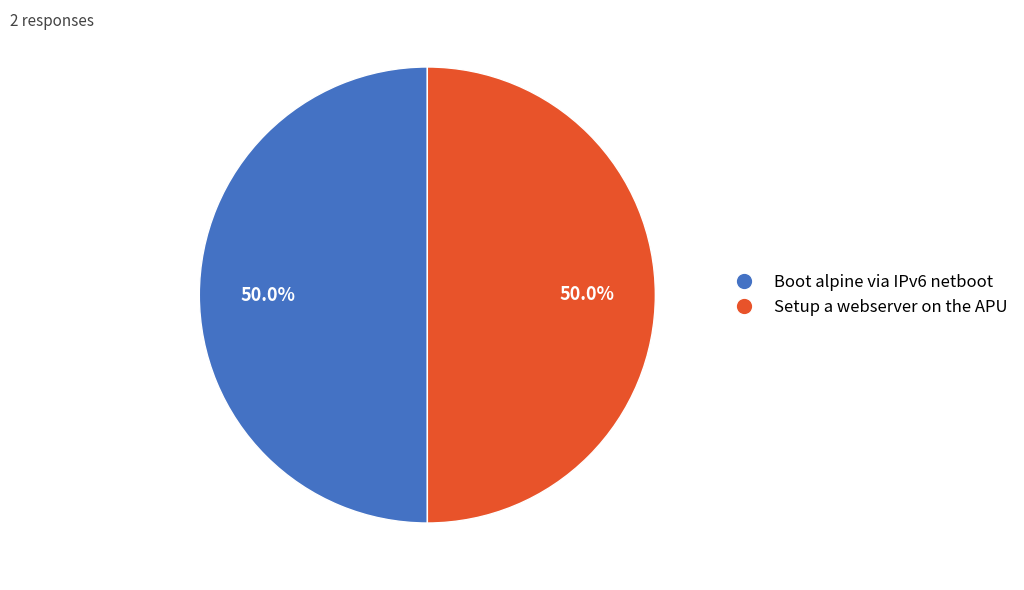

Approximately how many times larger is the value at Boot alpine via IPv6 netboot compared to Setup a webserver on the APU?

1.0